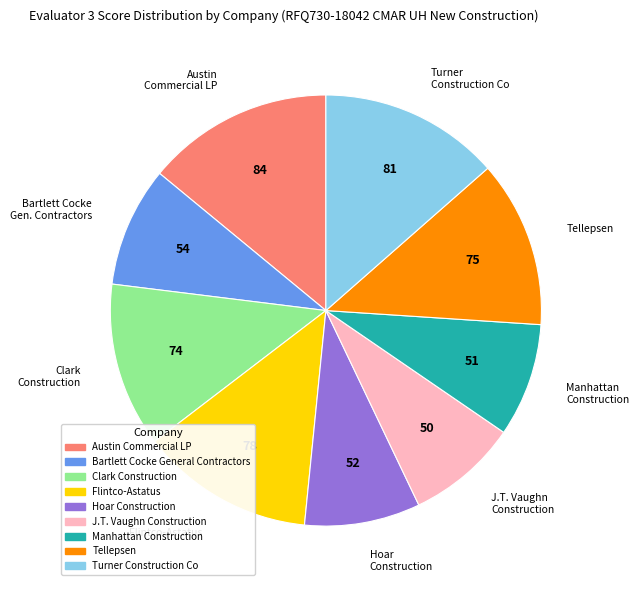

Is there a majority slice in this chart?

No